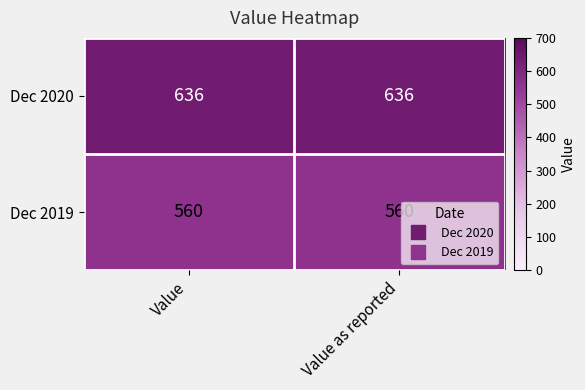

What is the smallest value displayed?

560